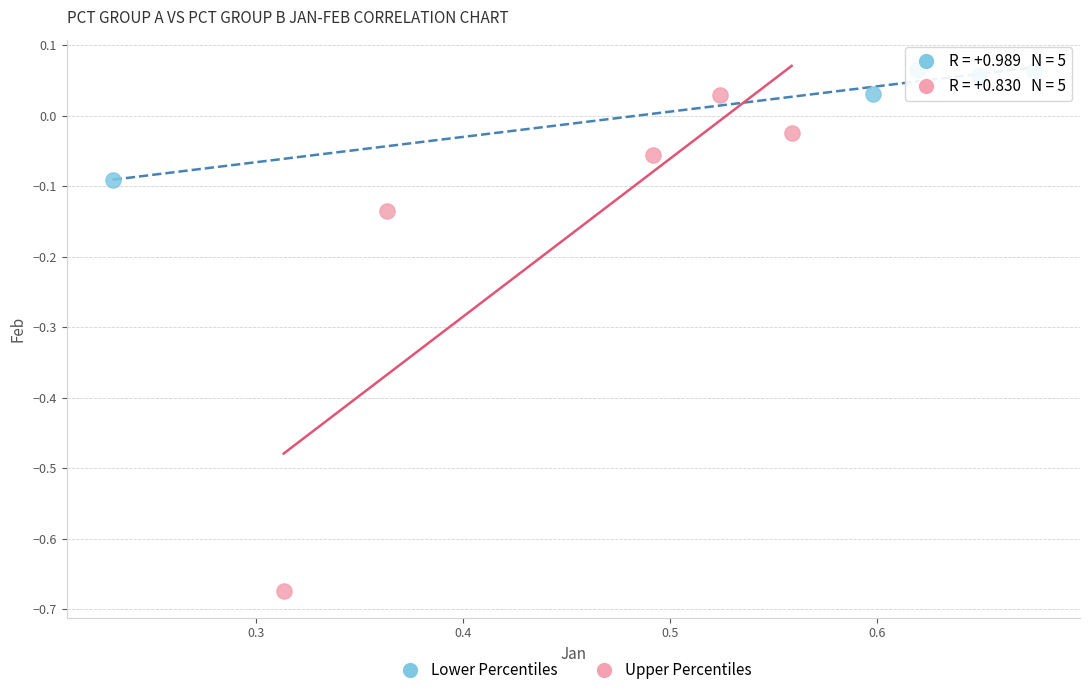

Which series reaches the minimum Y coordinate?

Upper Percentiles